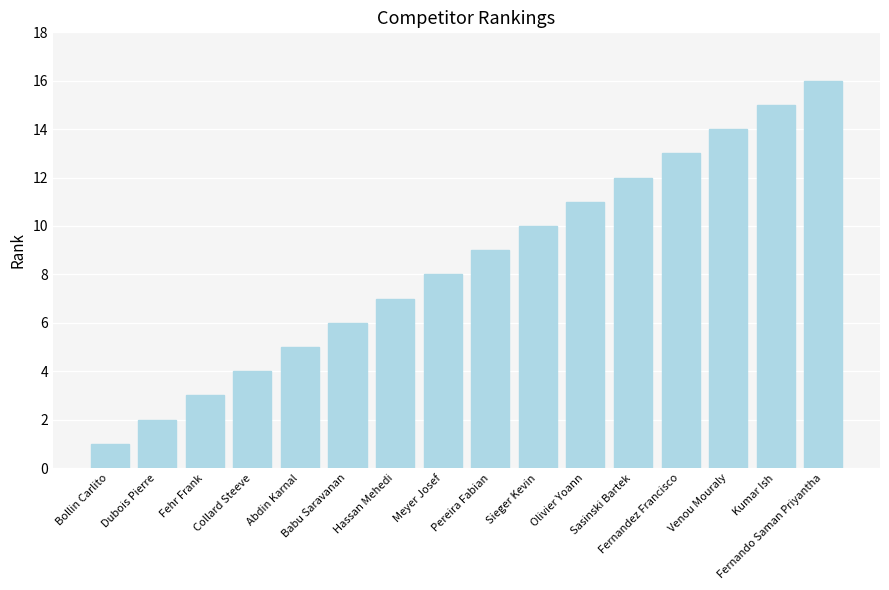

The chart shows a value of 1 at Bollin Carlito. True or false?

True